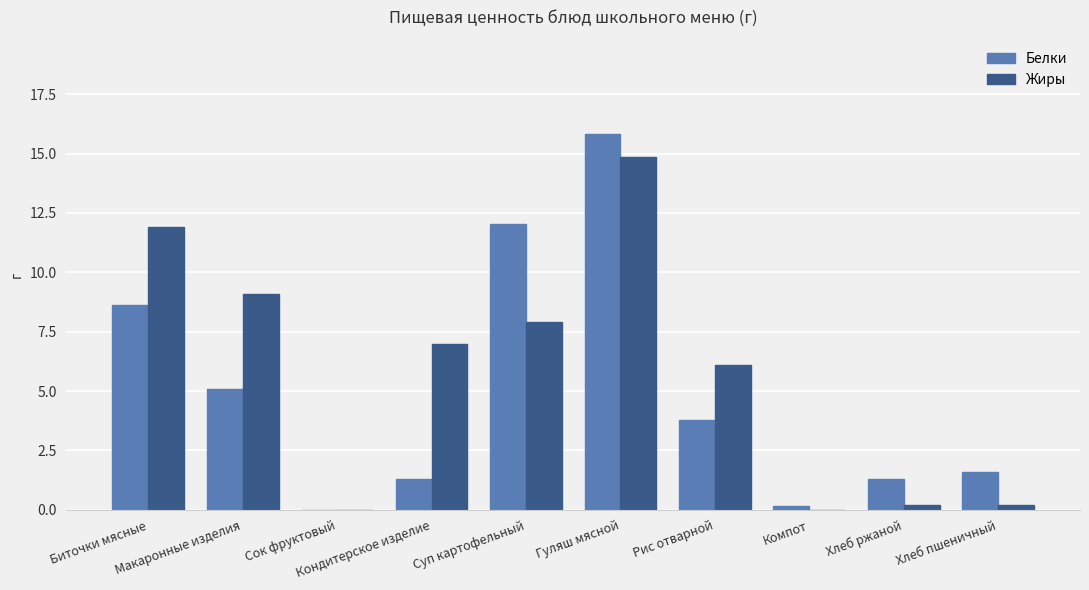

What is the highest value of the Белки series?

15.8